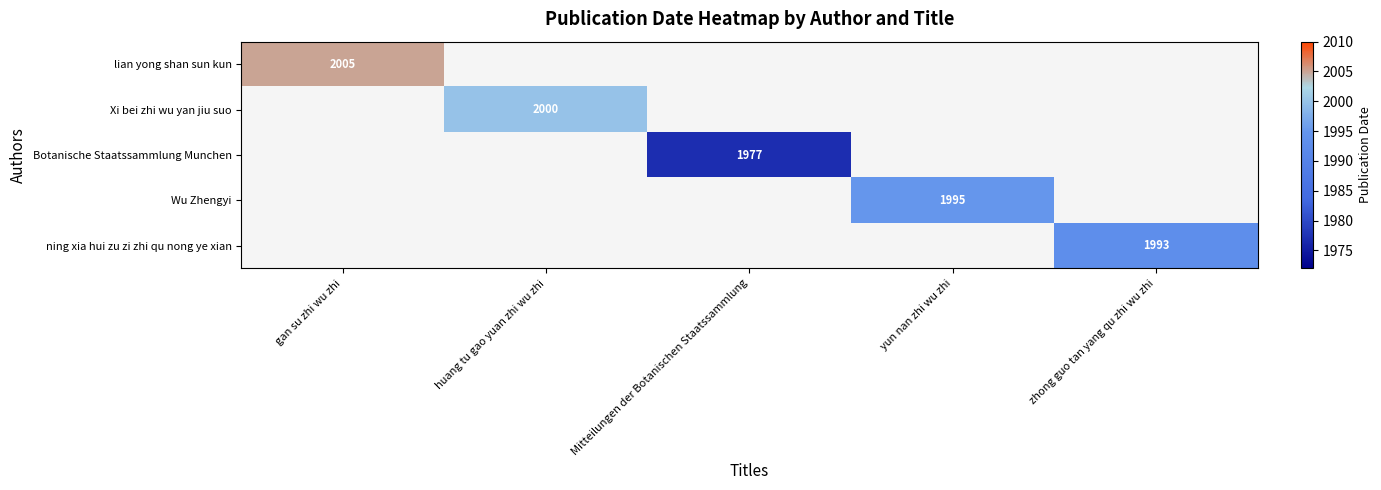

At how many categories does at least one series exceed 1996?

2